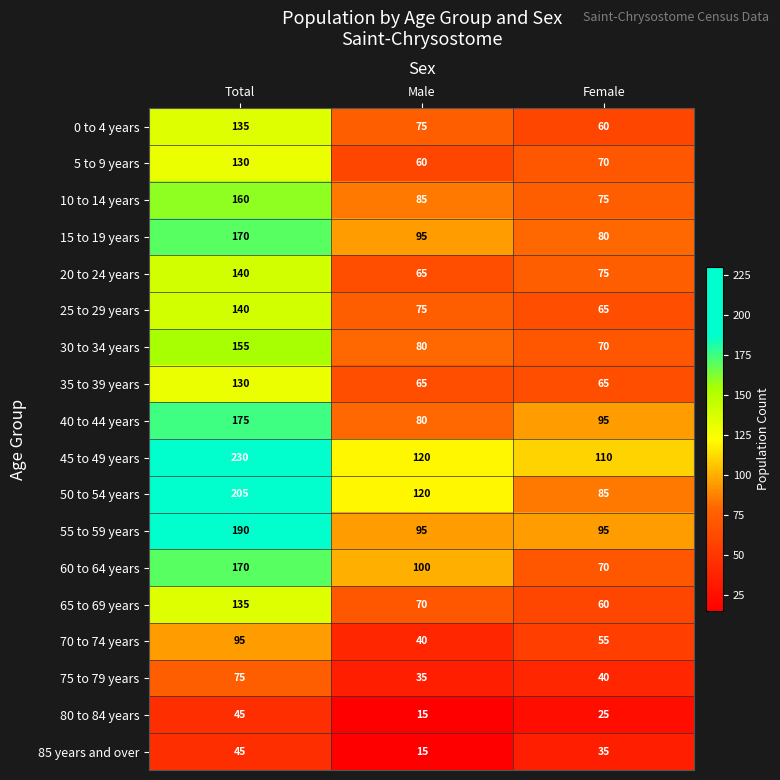

What is the difference between the highest and lowest values at Male?

105